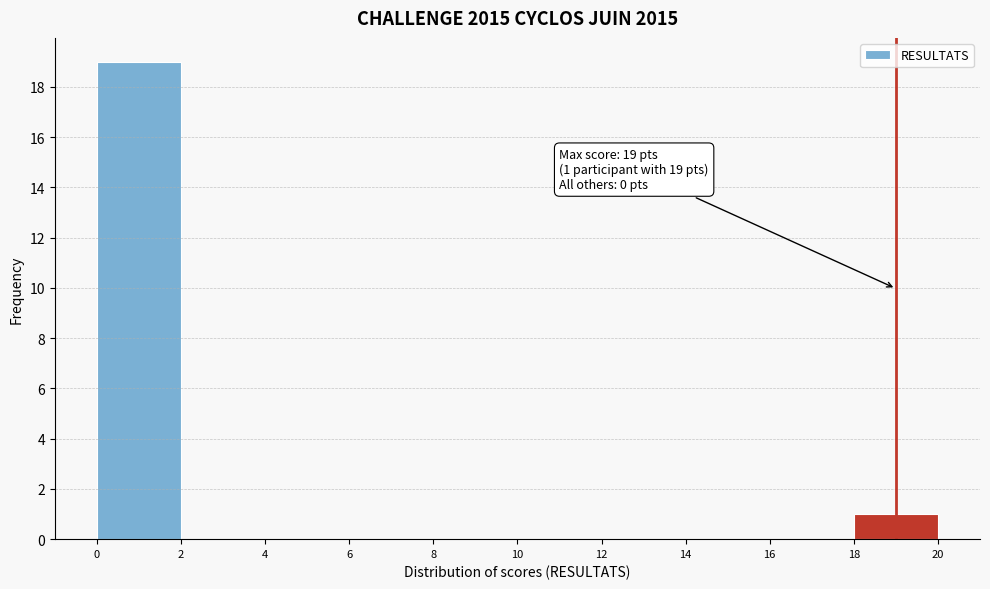

Over which range of the x-axis is the bar tallest?

0 to 2